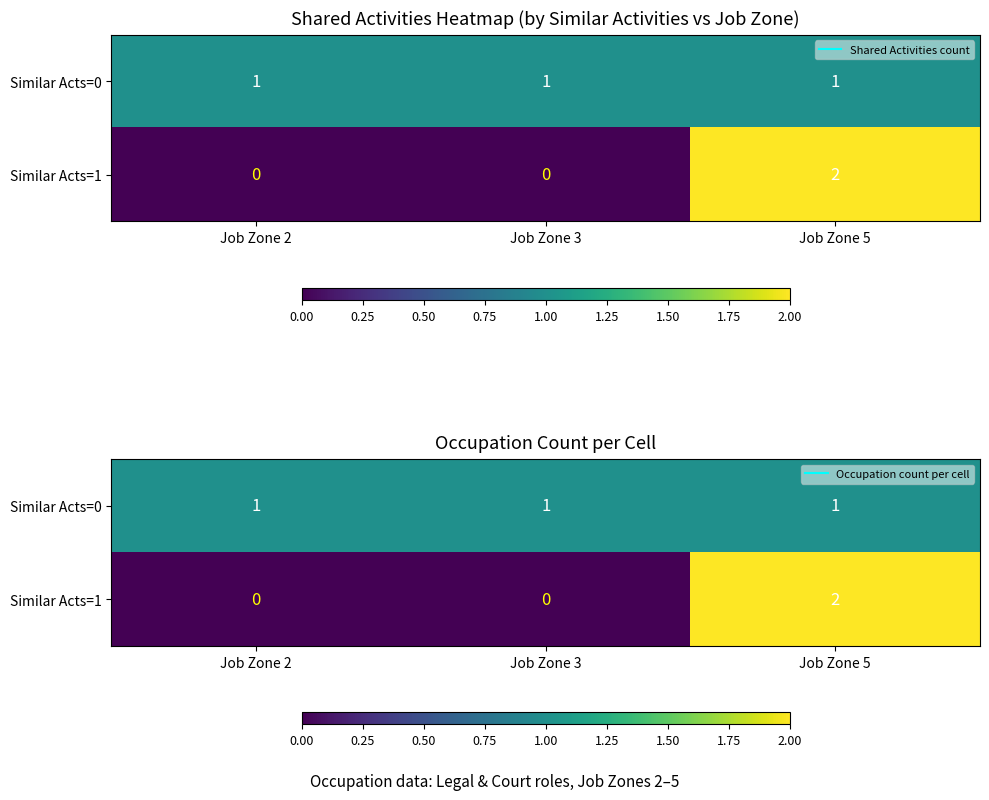

What is the spread (max minus min) of values at Job Zone 3?

1